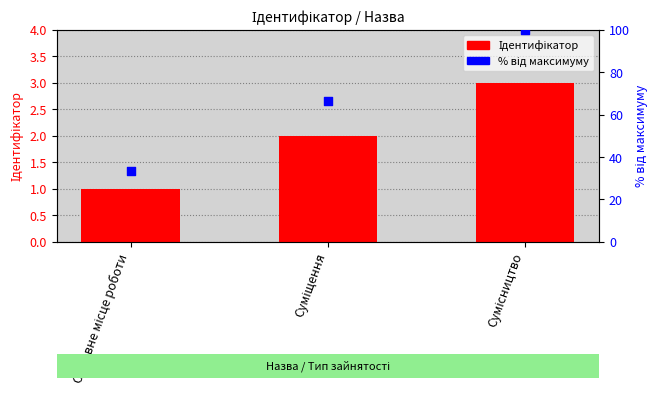

Is the value of % від максимуму at Суміщення greater than the value of Ідентифікатор at Сумісництво?

Yes